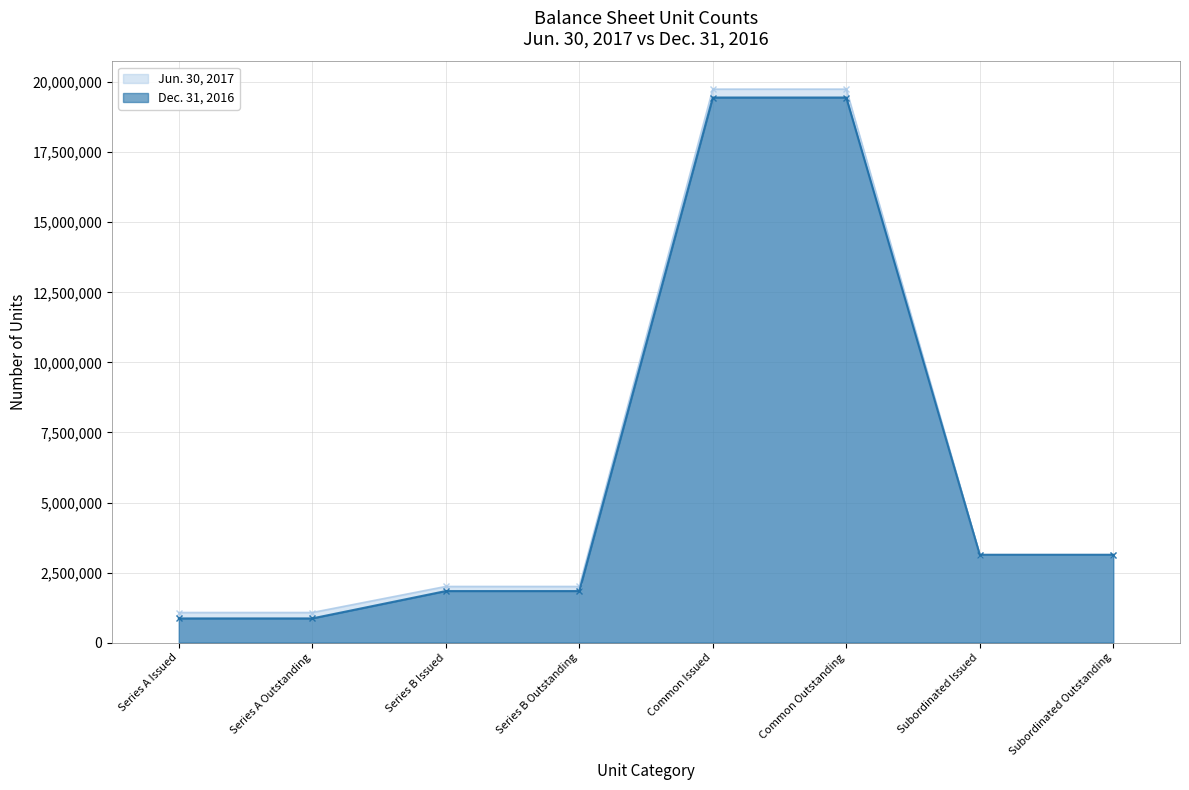

Count the number of data series in this chart.

2